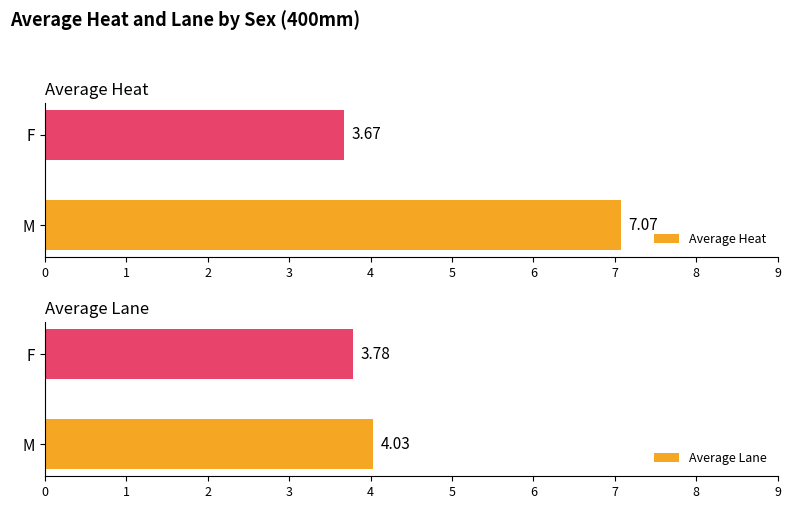

Is it true that Average Heat equals 7.1 at M?

True